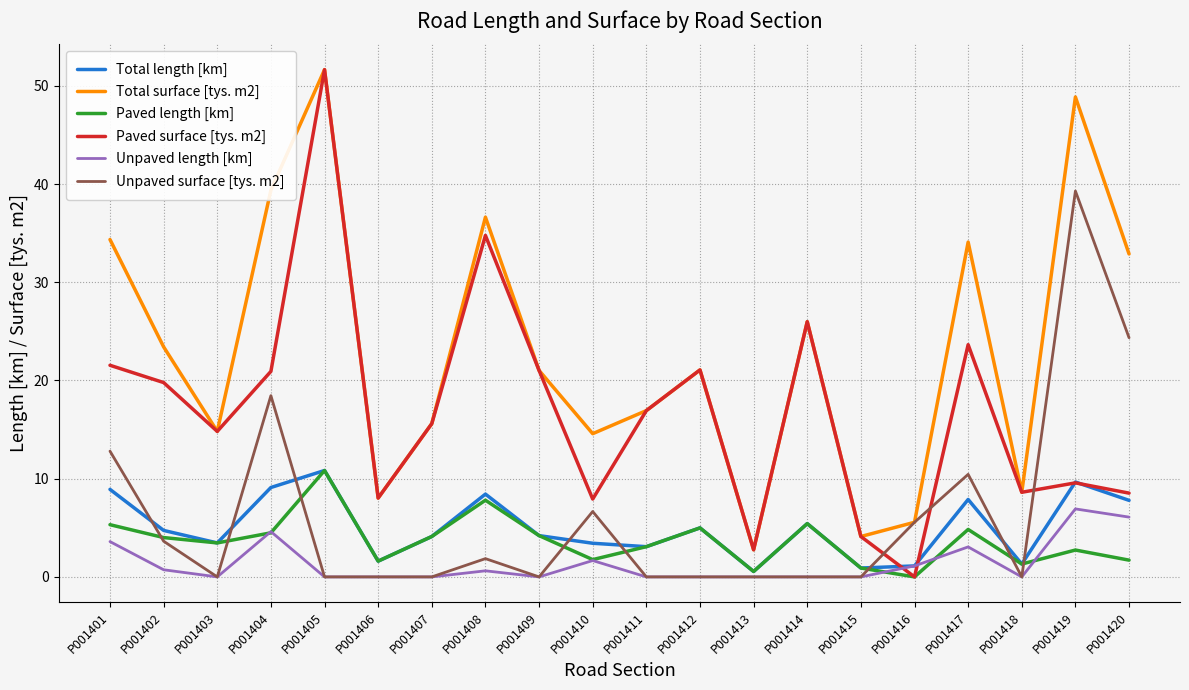

At which category does Total surface [tys. m2] reach its first local peak?

P001405